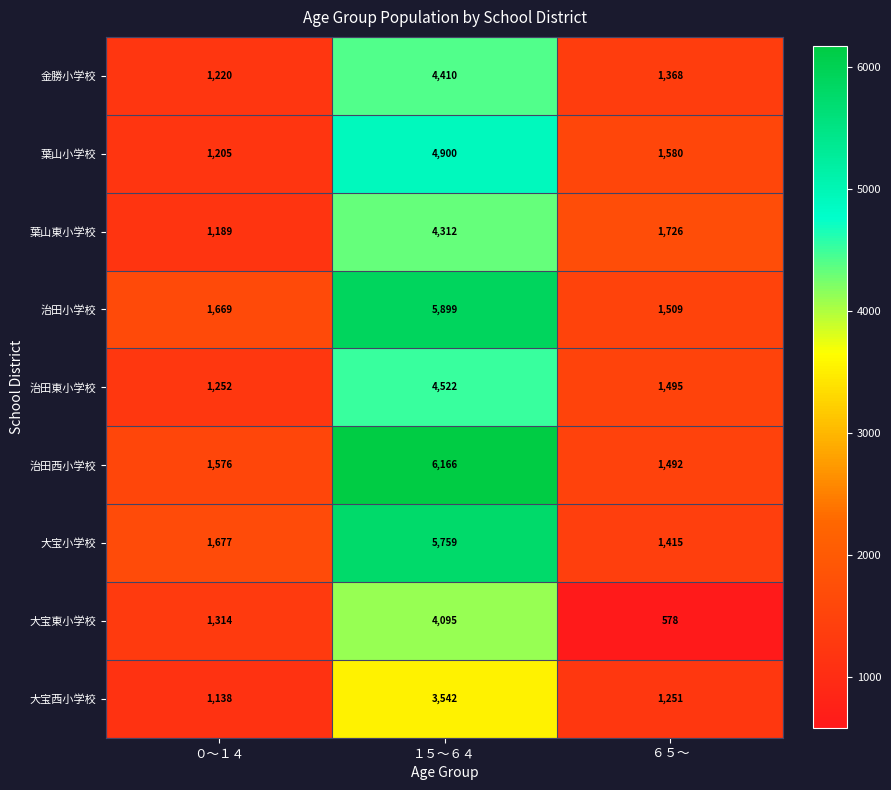

Reading left to right, what are all the values shown in this chart?

金勝小学校: ０～１４=1220	１５～６４=4410	６５～=1368
葉山小学校: ０～１４=1205	１５～６４=4900	６５～=1580
葉山東小学校: ０～１４=1189	１５～６４=4312	６５～=1726
治田小学校: ０～１４=1669	１５～６４=5899	６５～=1509
治田東小学校: ０～１４=1252	１５～６４=4522	６５～=1495
治田西小学校: ０～１４=1576	１５～６４=6166	６５～=1492
大宝小学校: ０～１４=1677	１５～６４=5759	６５～=1415
大宝東小学校: ０～１４=1314	１５～６４=4095	６５～=578
大宝西小学校: ０～１４=1138	１５～６４=3542	６５～=1251